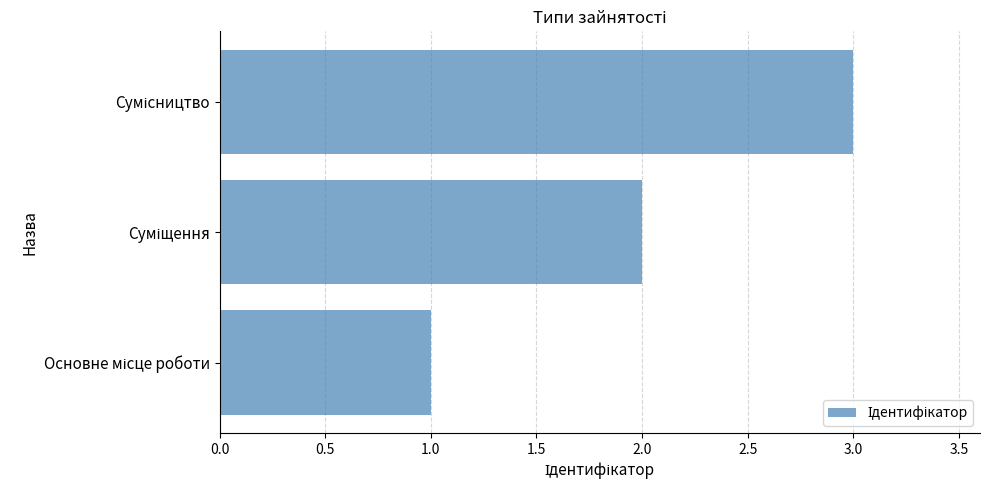

What is the greatest value displayed?

3